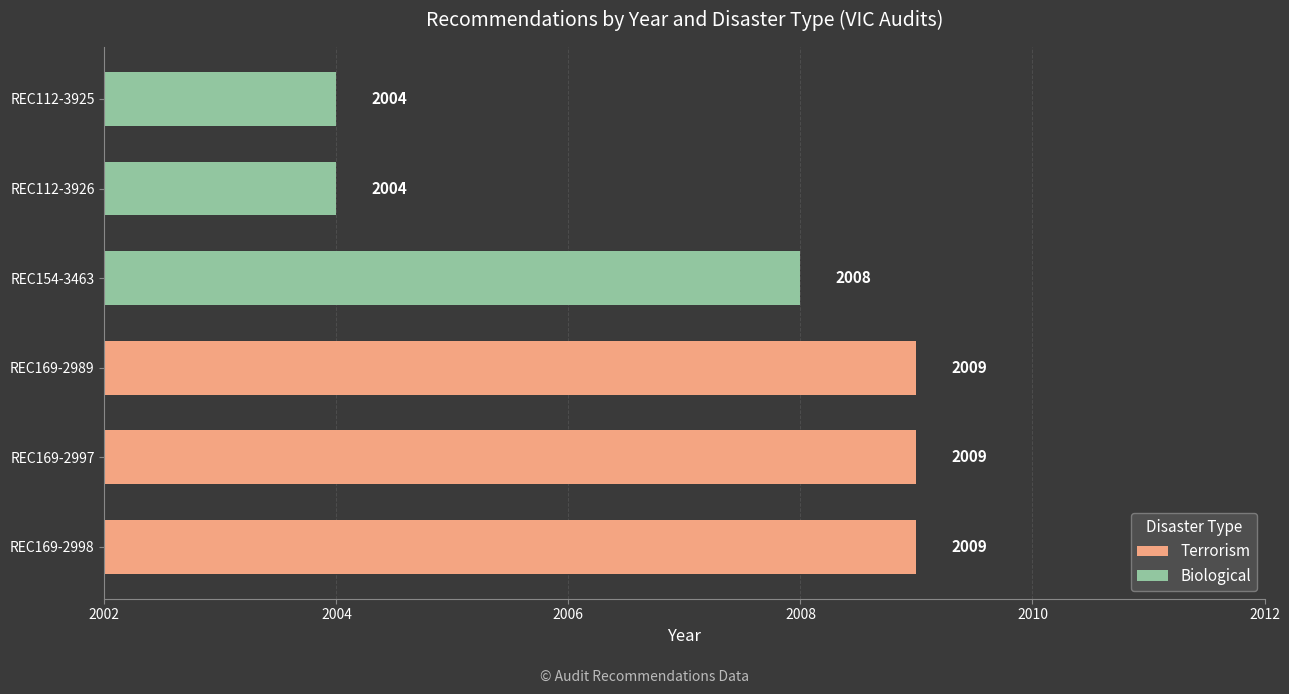

What position from the right is REC112-3926?

2